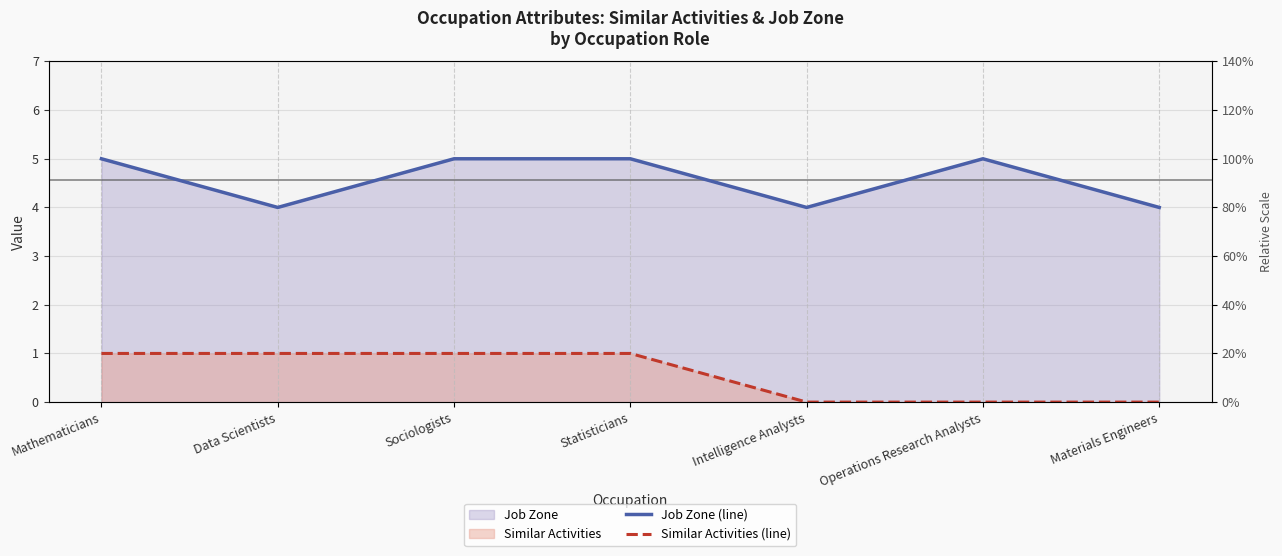

Rank the series by their average value, from highest to lowest.

Job Zone (line), Similar Activities (line)